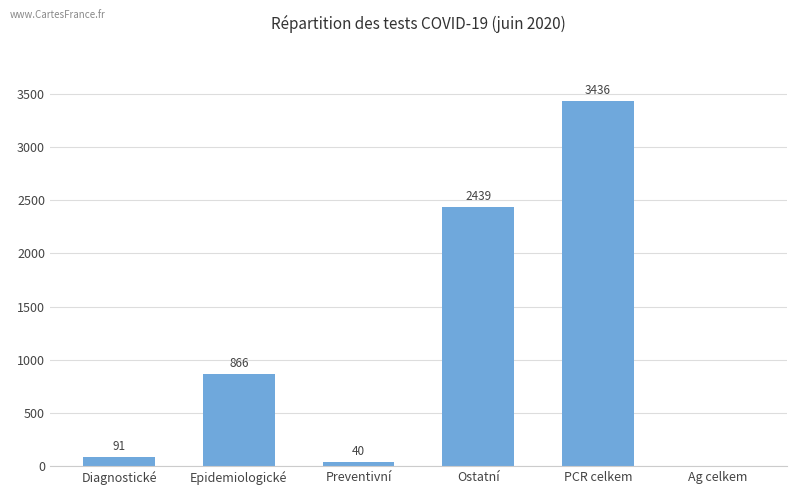

What is the average value?

1145